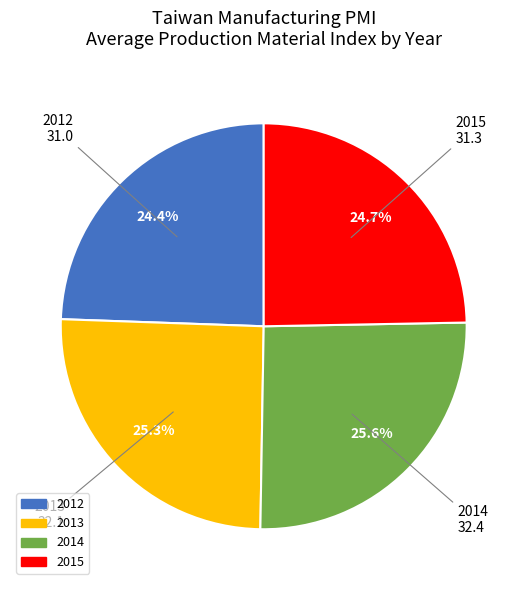

How many segments does this pie chart have?

4